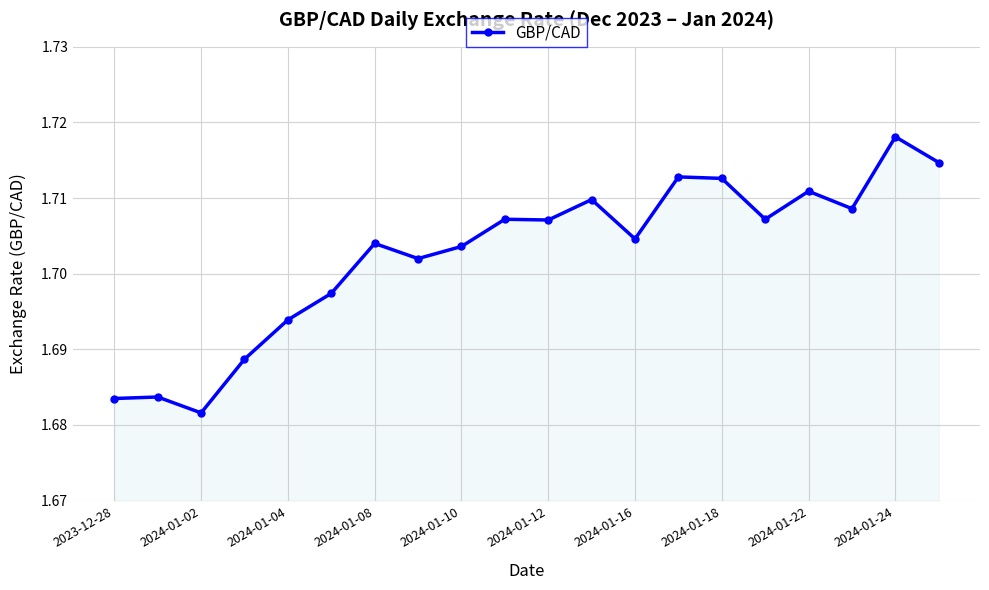

What is the sum of all values?

34.1